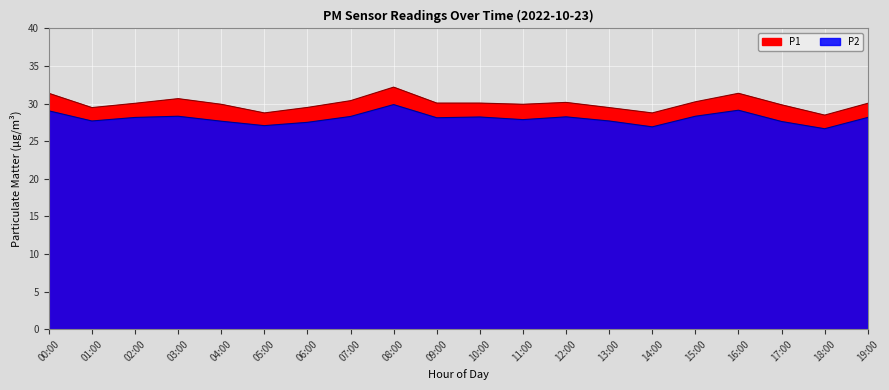

What position from the left is 09:00?

10